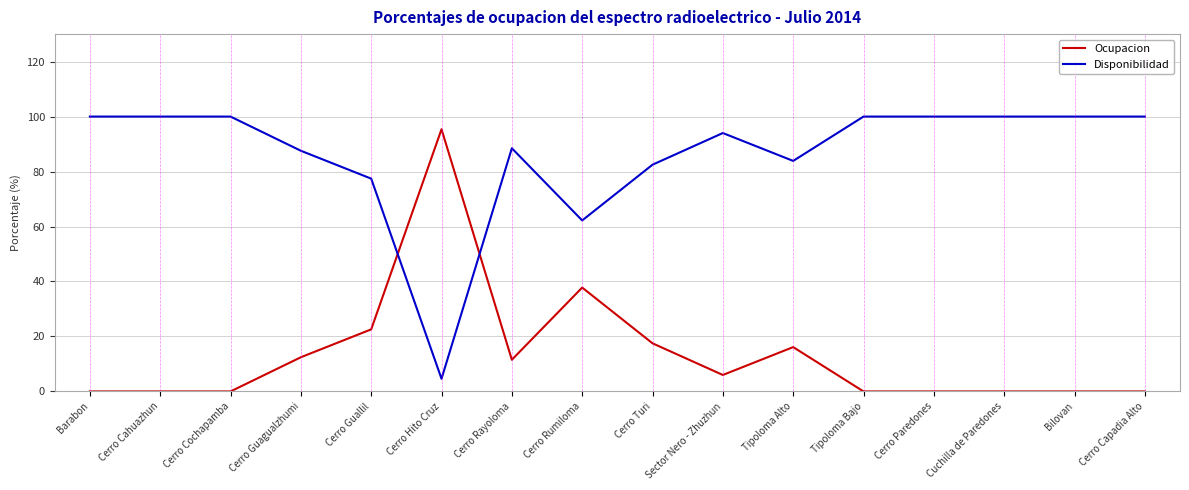

Where do Ocupacion and Disponibilidad first cross each other?

Cerro Guallil and Cerro Hito Cruz